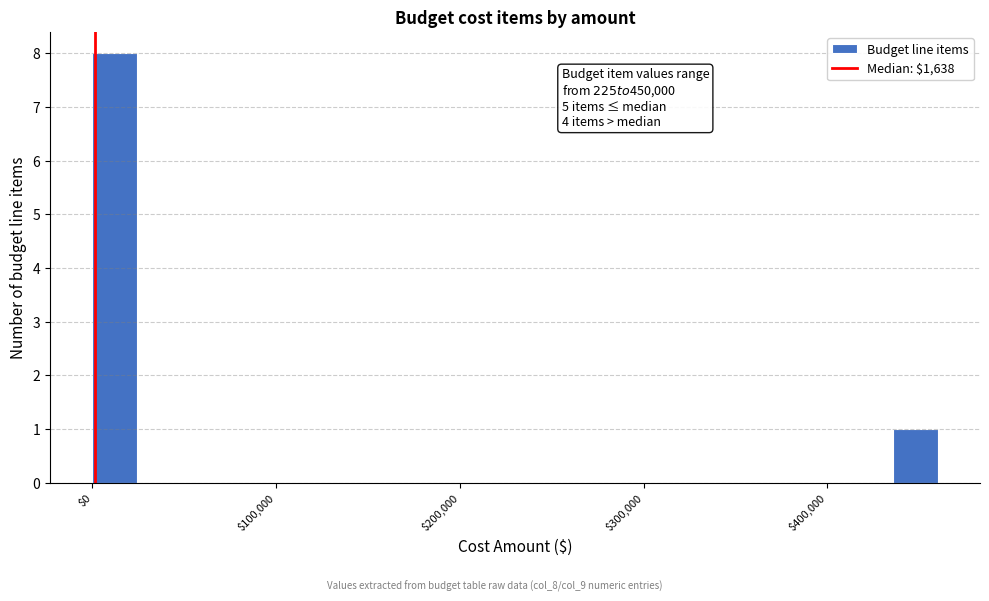

Around what value on the x-axis is the tallest bar? Give the approximate position of its centre, as read against the axis.

10000